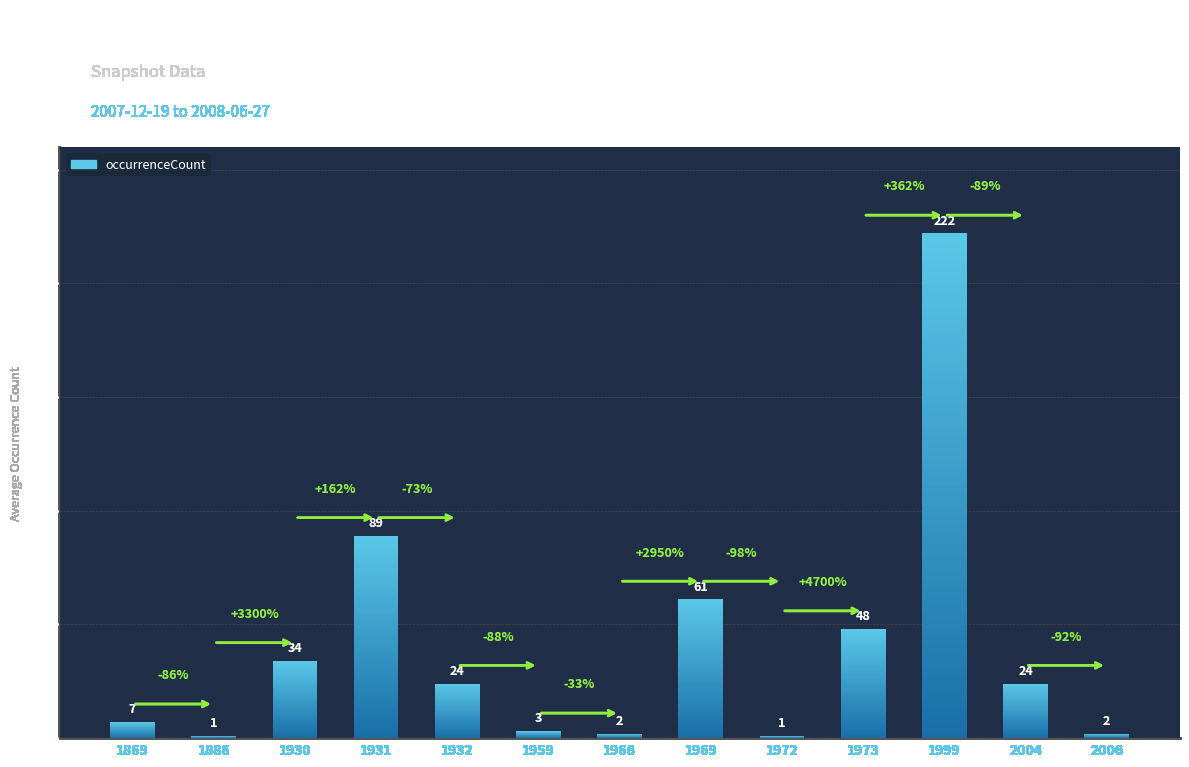

Reading left to right, transcribe all the data shown in this chart.

1869=7	1886=1	1930=34	1931=89	1932=24	1959=3	1966=2	1969=61	1972=1	1973=48	1999=222	2004=24	2006=2